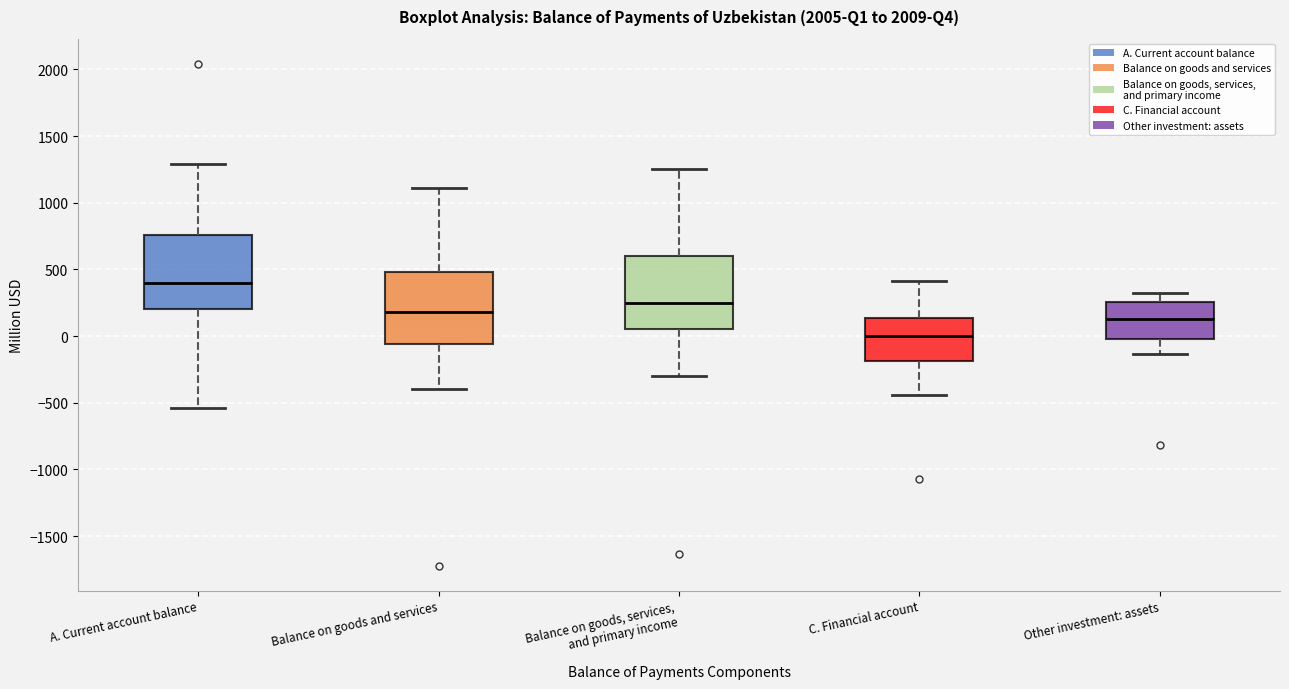

Reading left to right, read every box against the y-axis: the position of its median line, the range the box covers, and the ends of its whiskers. The values are not printed on the chart, so give them approximately, as read against the axis.

A. Current account balance: median 400, box 200 to 750, whiskers -550 to 1300
Balance on goods and services: median 200, box -50 to 500, whiskers -400 to 1100
Balance on goods, services, and primary income: median 250, box 50 to 600, whiskers -300 to 1250
C. Financial account: median 0, box -200 to 150, whiskers -450 to 400
Other investment: assets: median 150, box 0 to 250, whiskers -150 to 300